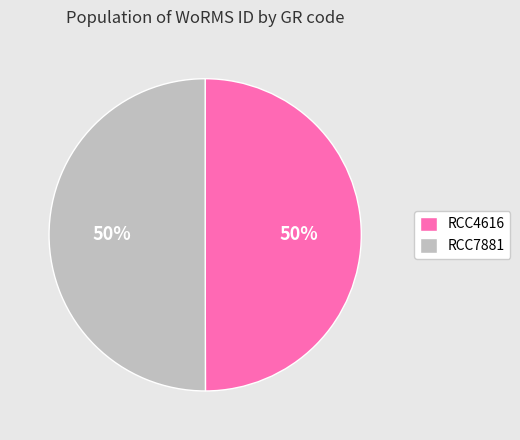

To the nearest percent, what percentage of the pie is RCC7881?

50%